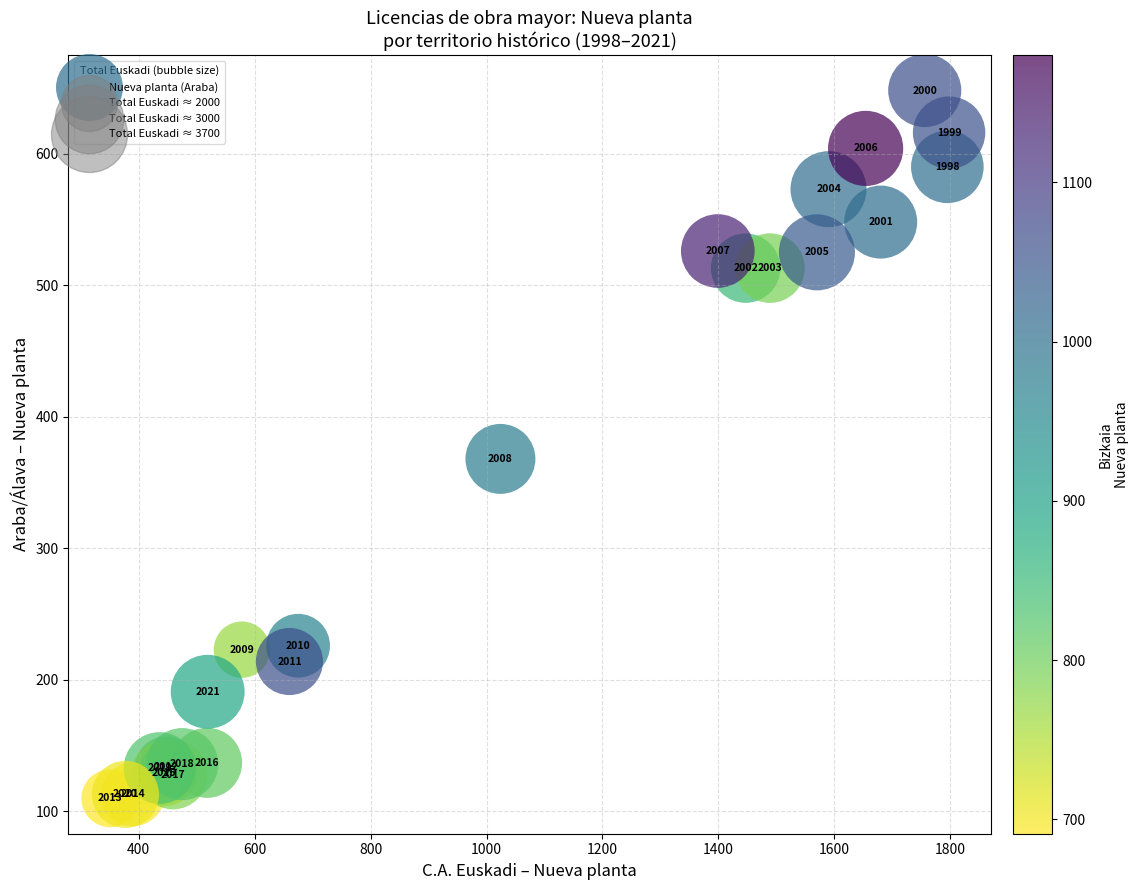

What Y value in the scatter plot is closest to 379?

368